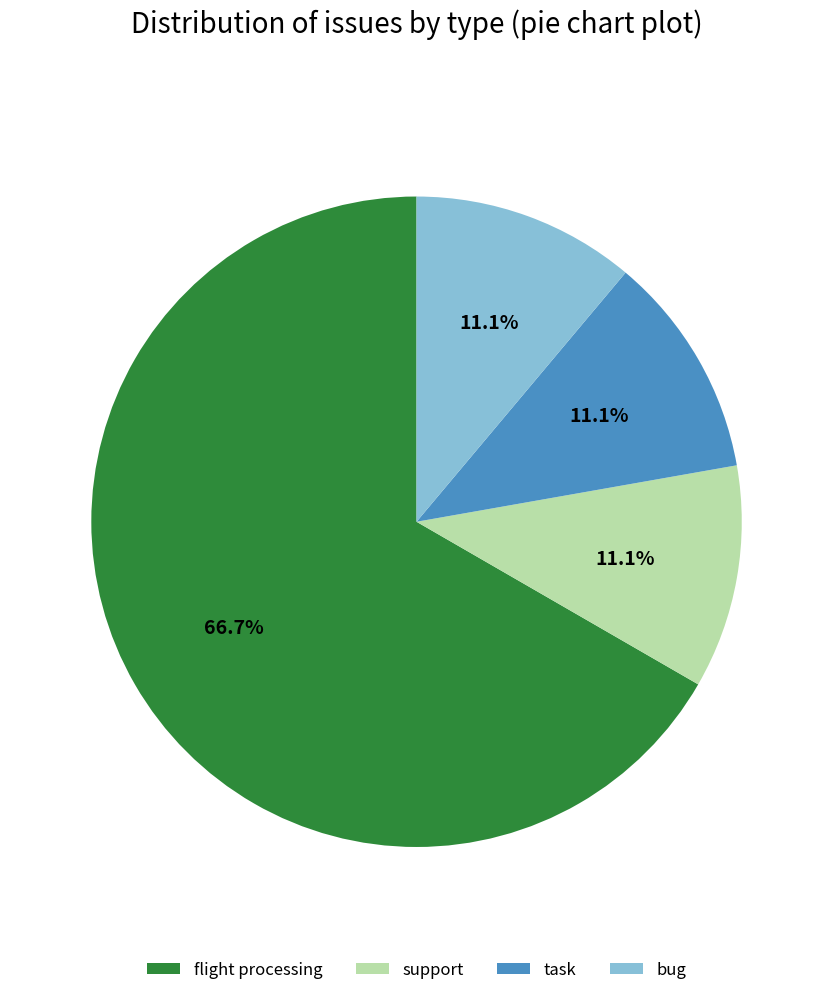

Is flight processing the majority of the pie?

Yes